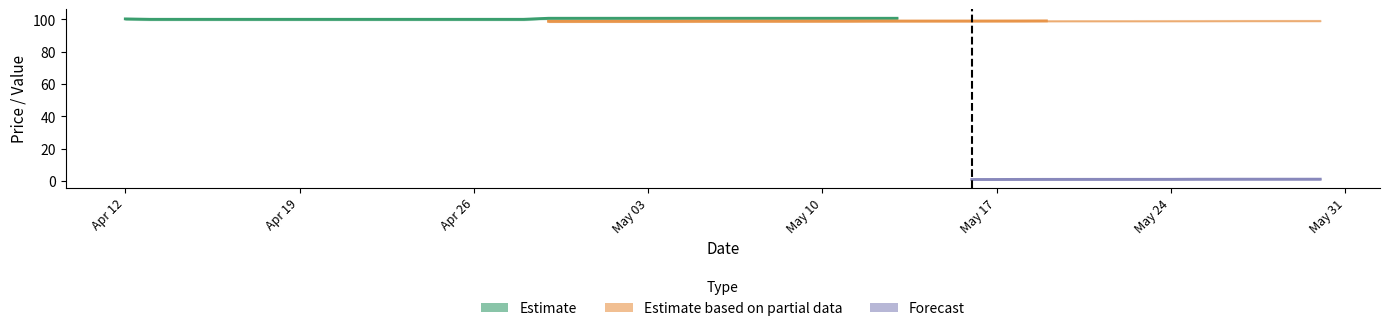

The value of Bid at 2022-04-27 is 60.4. True or false?

False